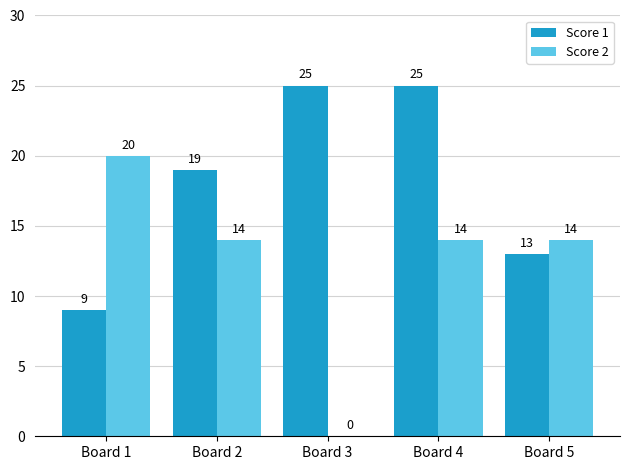

Which series has the largest range (max minus min)?

Score 2